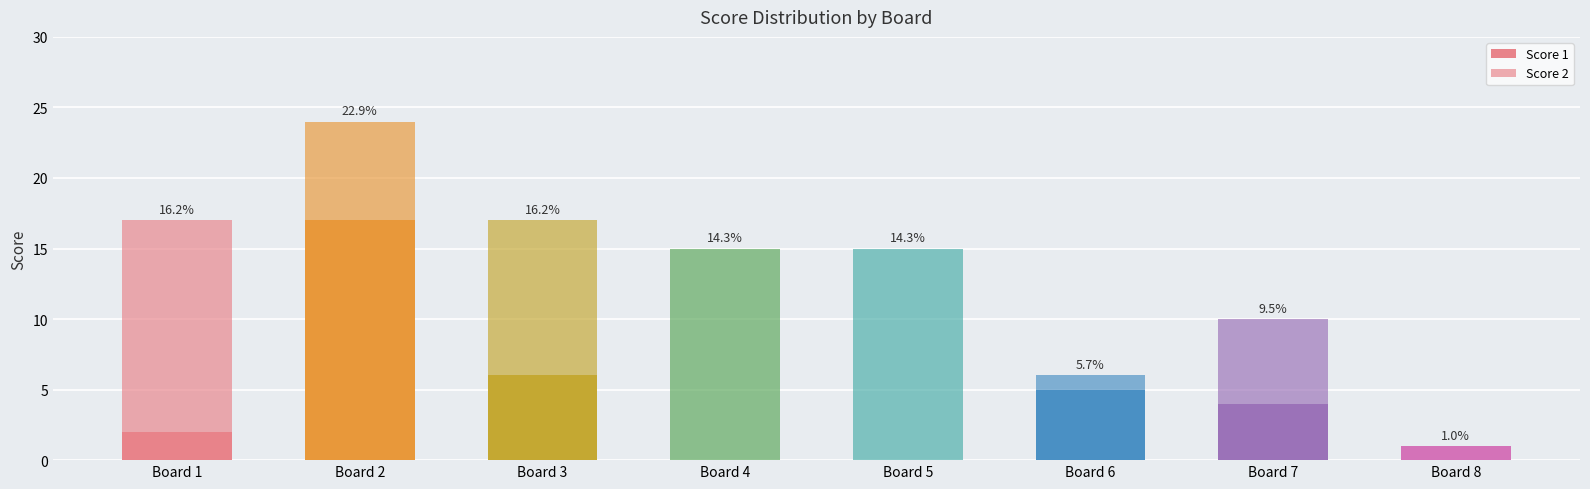

Are the bars grouped side by side (vs. stacked)?

No